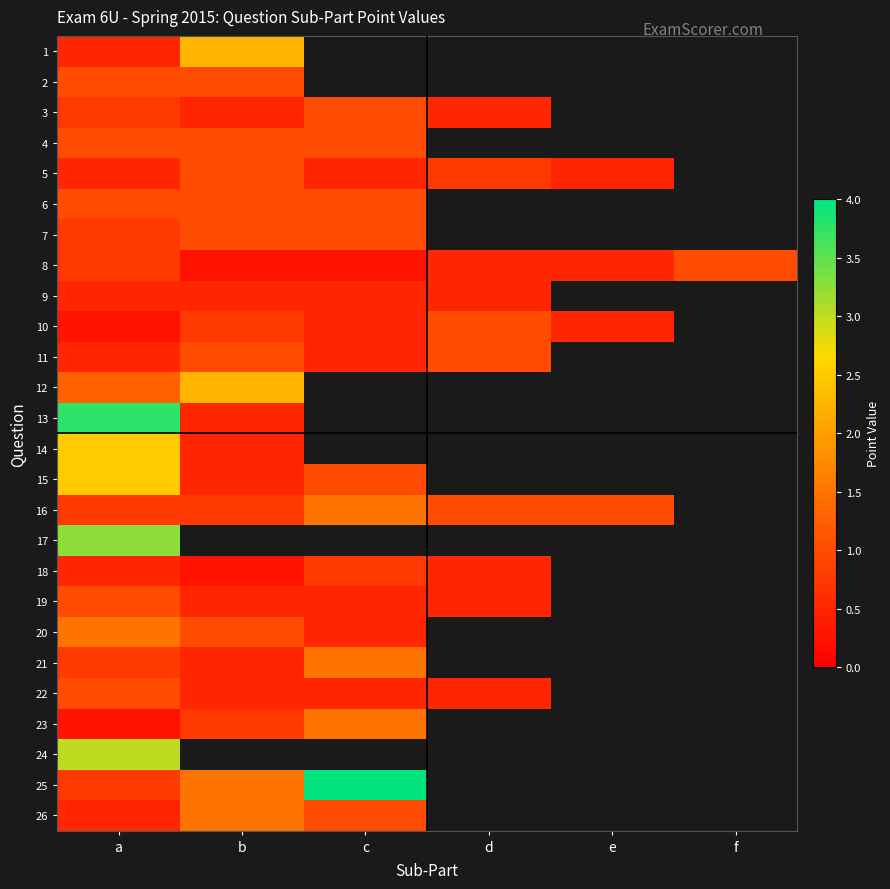

What is the difference between the maximum and minimum values in the 7 series?

0.2